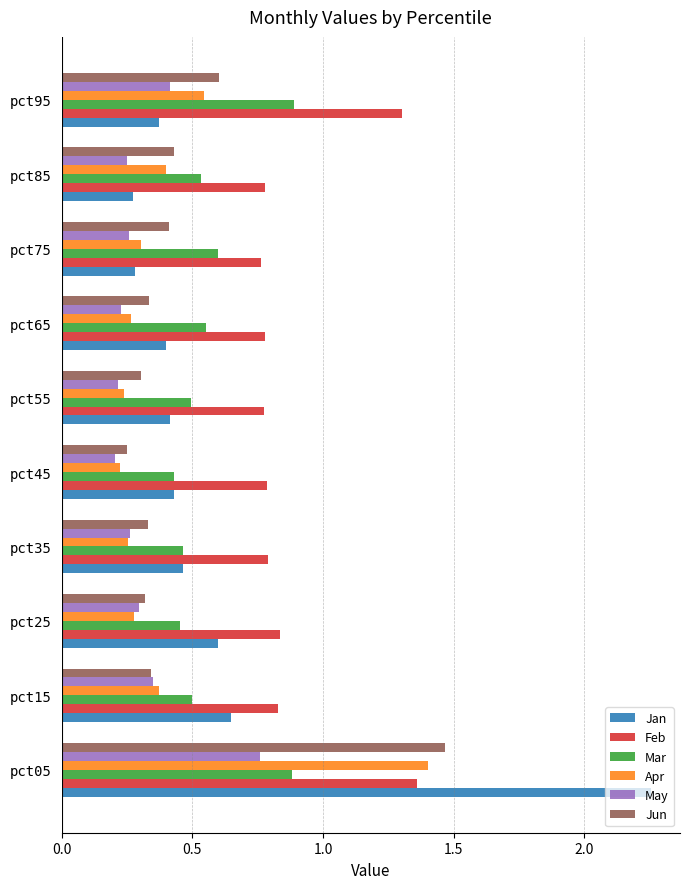

The Apr series shows 0.2 at pct75. True or false?

False